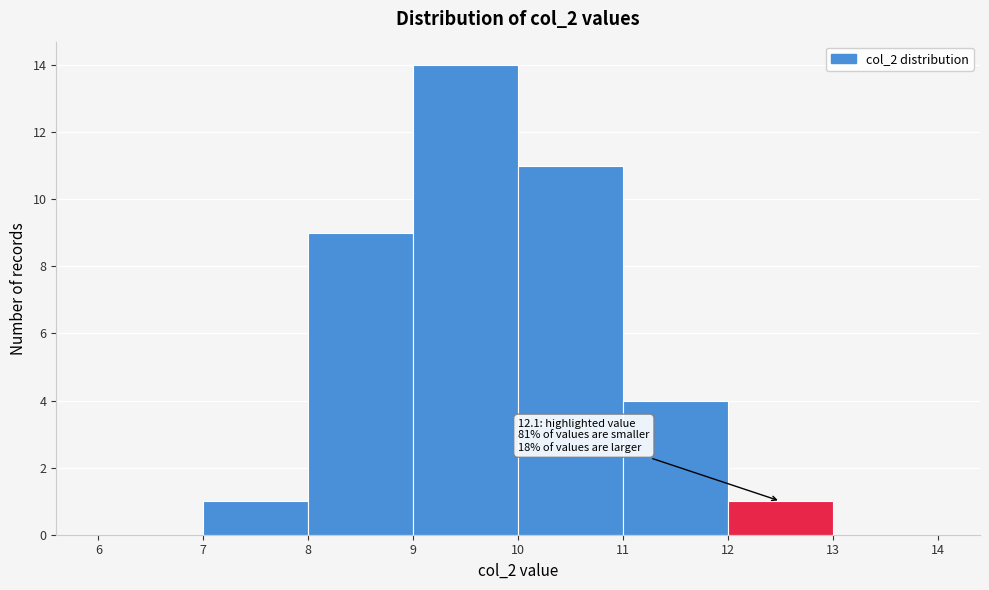

Over which range of the x-axis is the bar tallest?

9 to 10